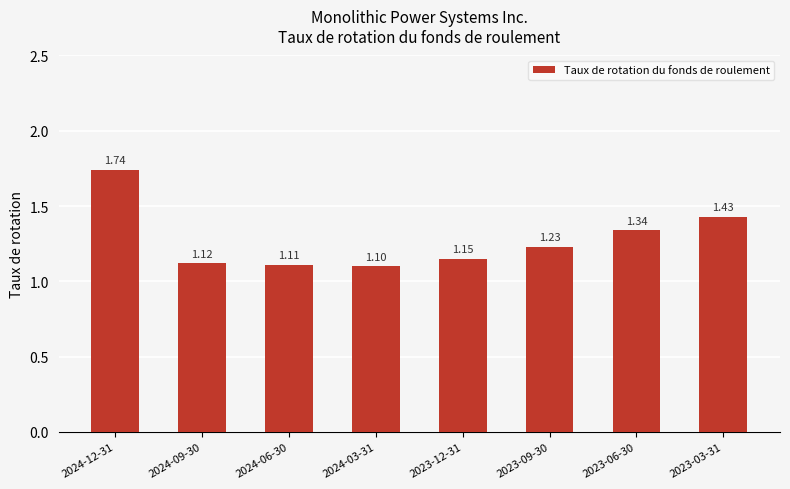

The chart shows a value of 0.3 at 2023-09-30. True or false?

False